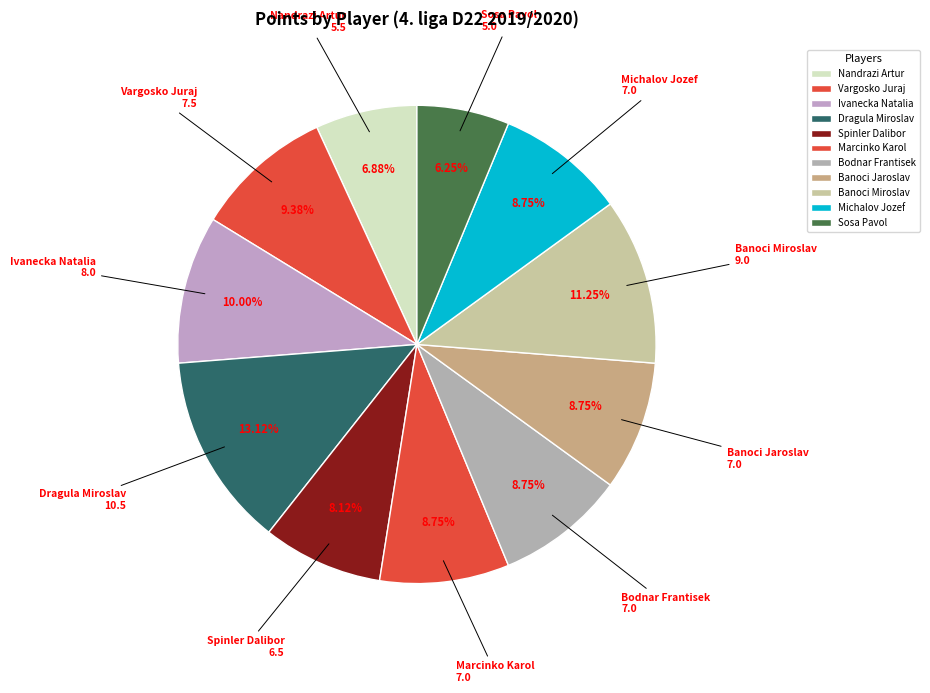

Which slice is the smallest?

Sosa Pavol